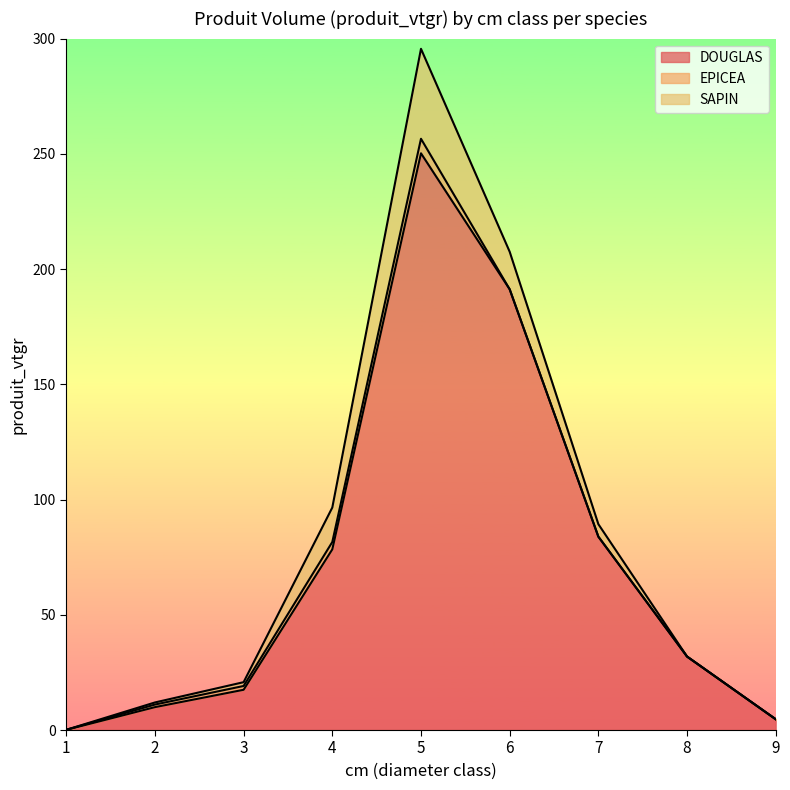

Is it true that EPICEA equals 2.6 at 8?

False